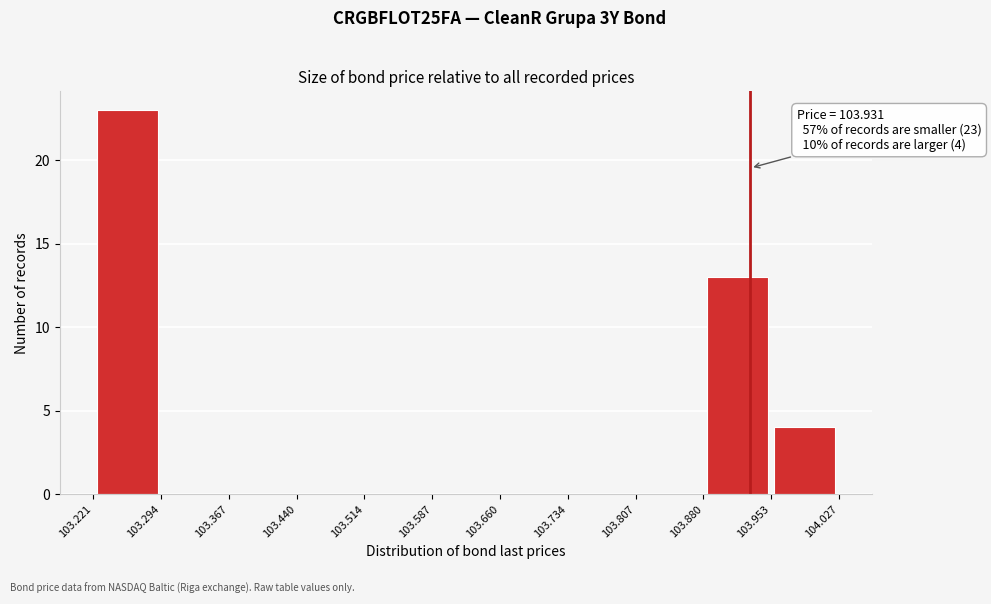

Which range on the x-axis has the tallest bar?

103.221 to 103.294